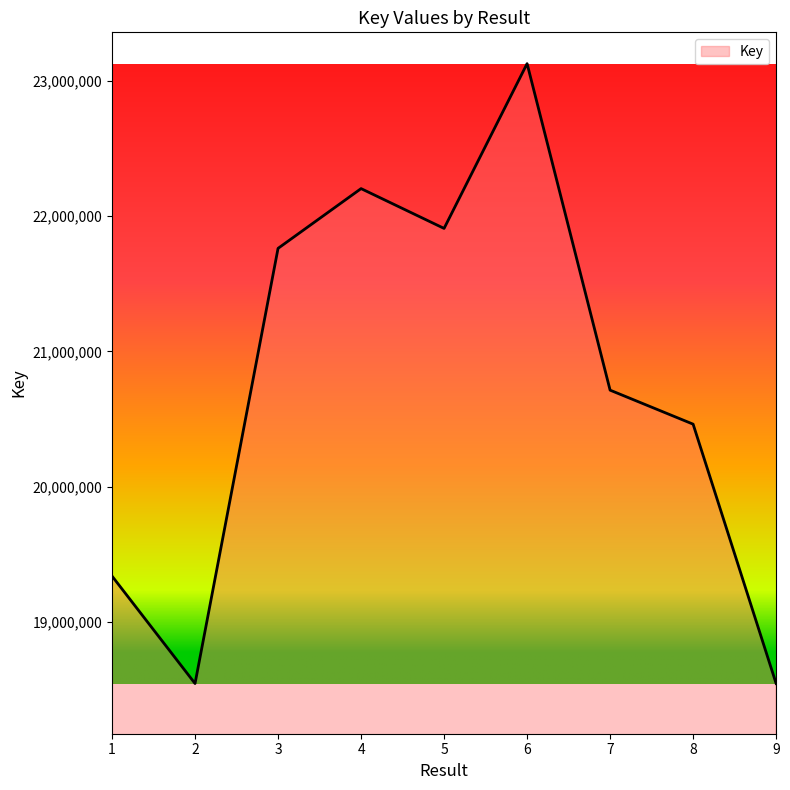

The chart shows a value of 7148432 at 1. True or false?

False